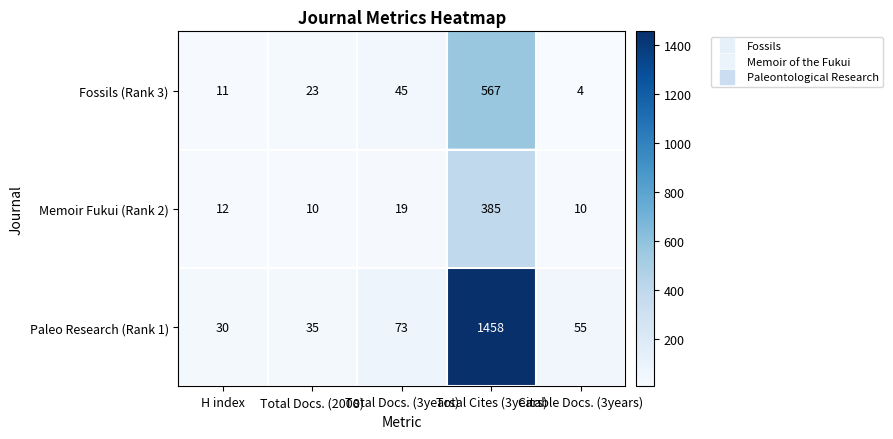

List the series in order of their peak value, highest first.

Paleo Research (Rank 1), Fossils (Rank 3), Memoir Fukui (Rank 2)